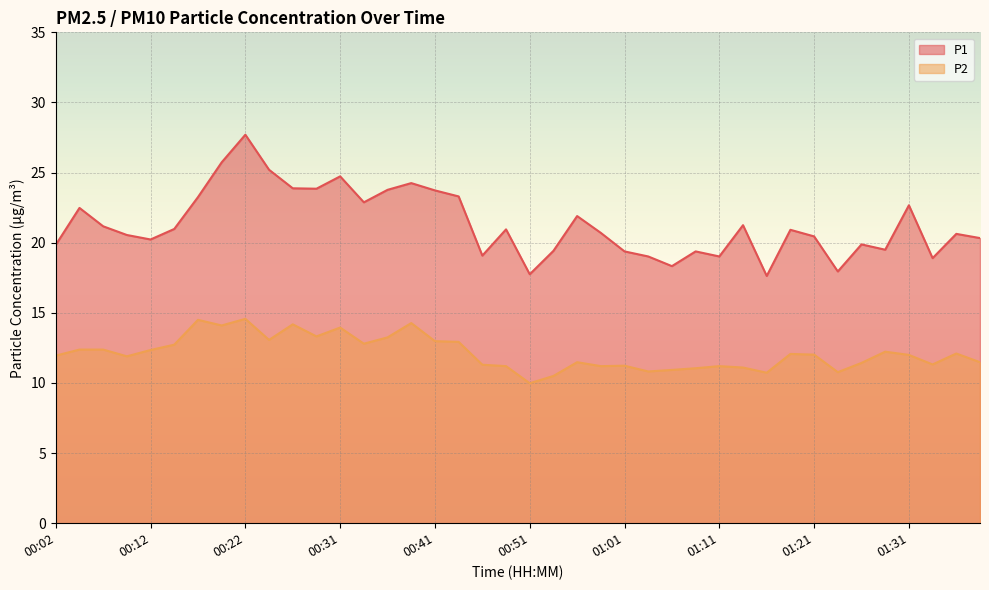

The P1 series shows 23.8 at 00:36. True or false?

True